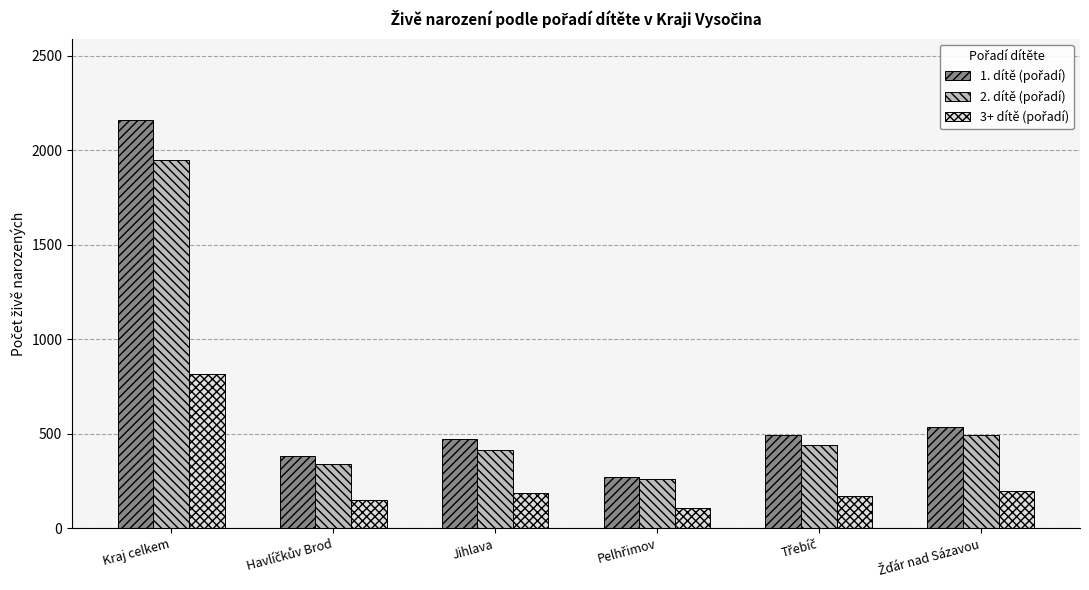

What is the difference between the highest and lowest values at Kraj celkem?

1342